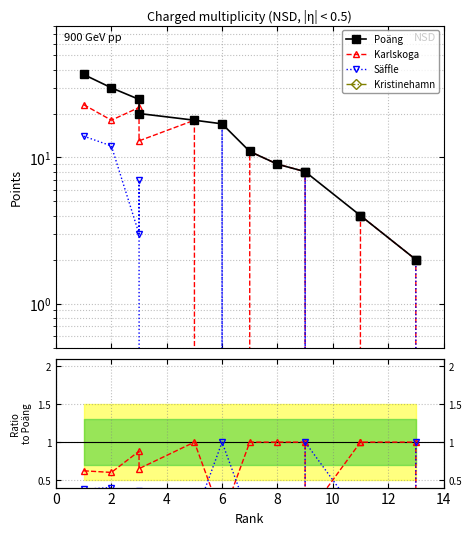

Is the value of Säffle at 6 greater than the value of Karlskoga at 8?

No